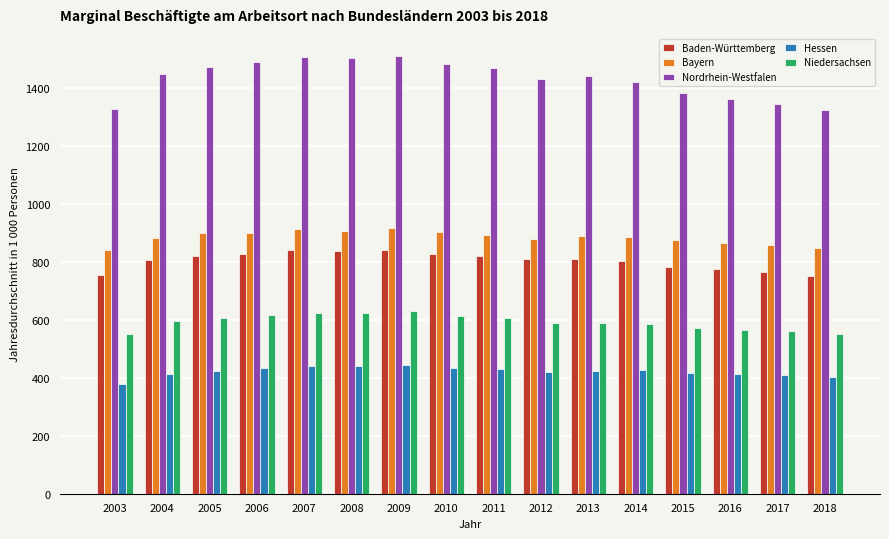

Is it true that Hessen equals 439.8 at 2008?

True